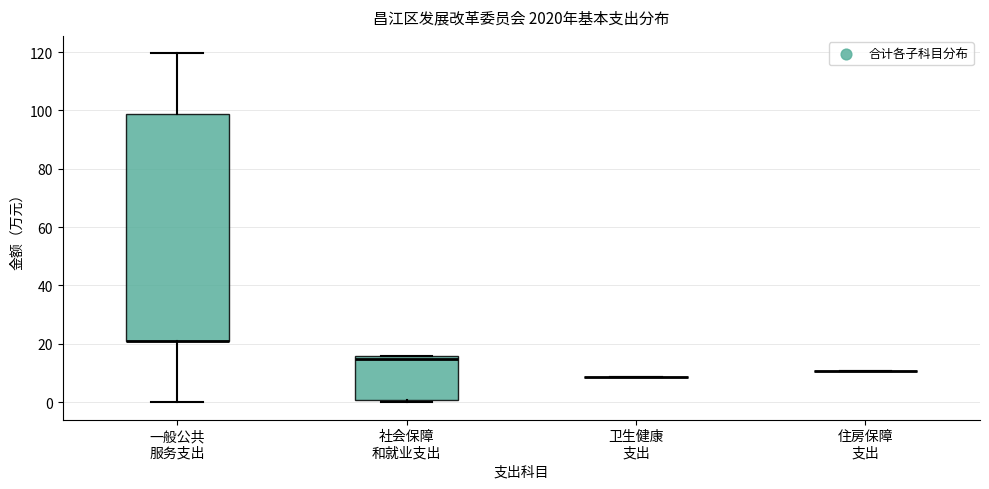

Where is the upper edge of the box for 一般公共 服务支出 on the y-axis? The values are not printed on the chart, so give them approximately, as read against the axis.

98